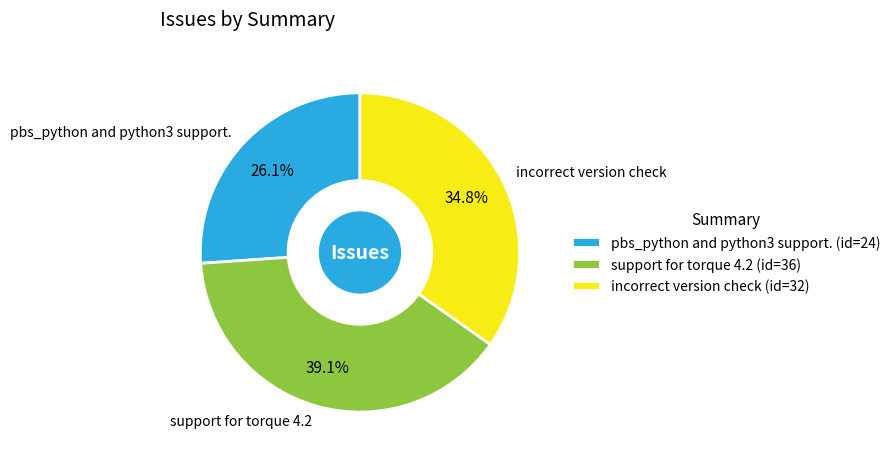

Does support for torque 4.2 represent more than half of the total?

No